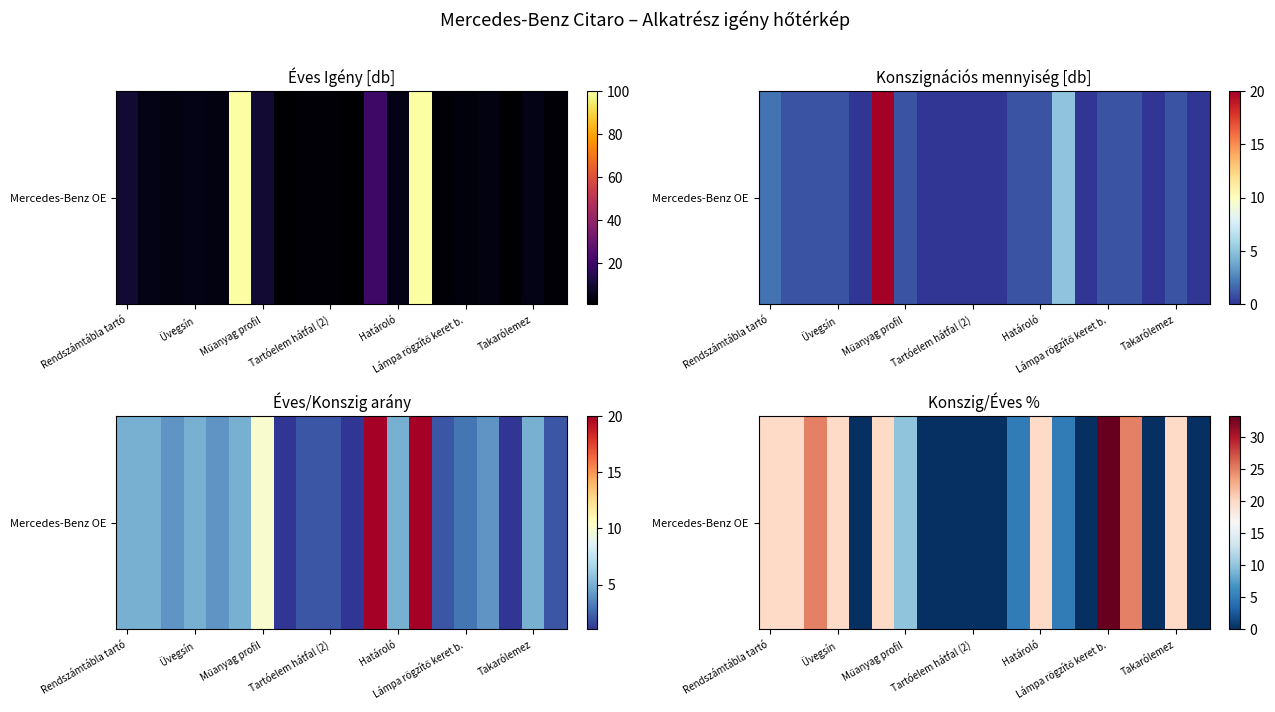

The chart shows a value of -20.7 at 19. True or false?

False